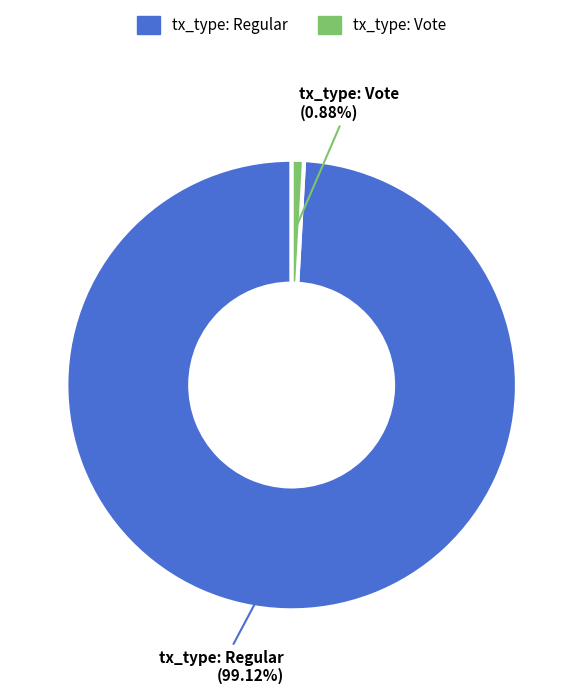

Approximately how many times larger is the value at tx_type: Regular compared to tx_type: Vote?

113.0